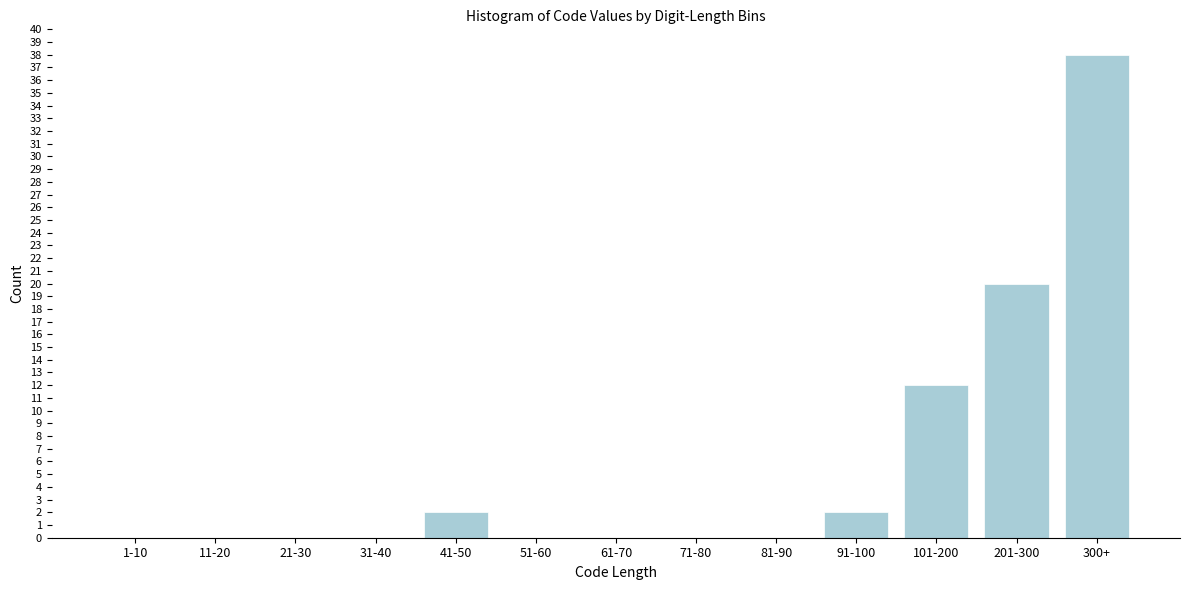

Reading left to right, list all the values displayed in this chart.

1-10=0	11-20=0	21-30=0	31-40=0	41-50=2	51-60=0	61-70=0	71-80=0	81-90=0	91-100=2	101-200=12	201-300=20	300+=38